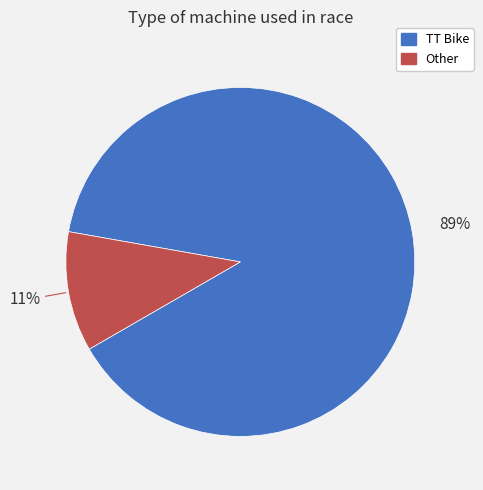

To the nearest percent, what is the average slice percentage?

50%